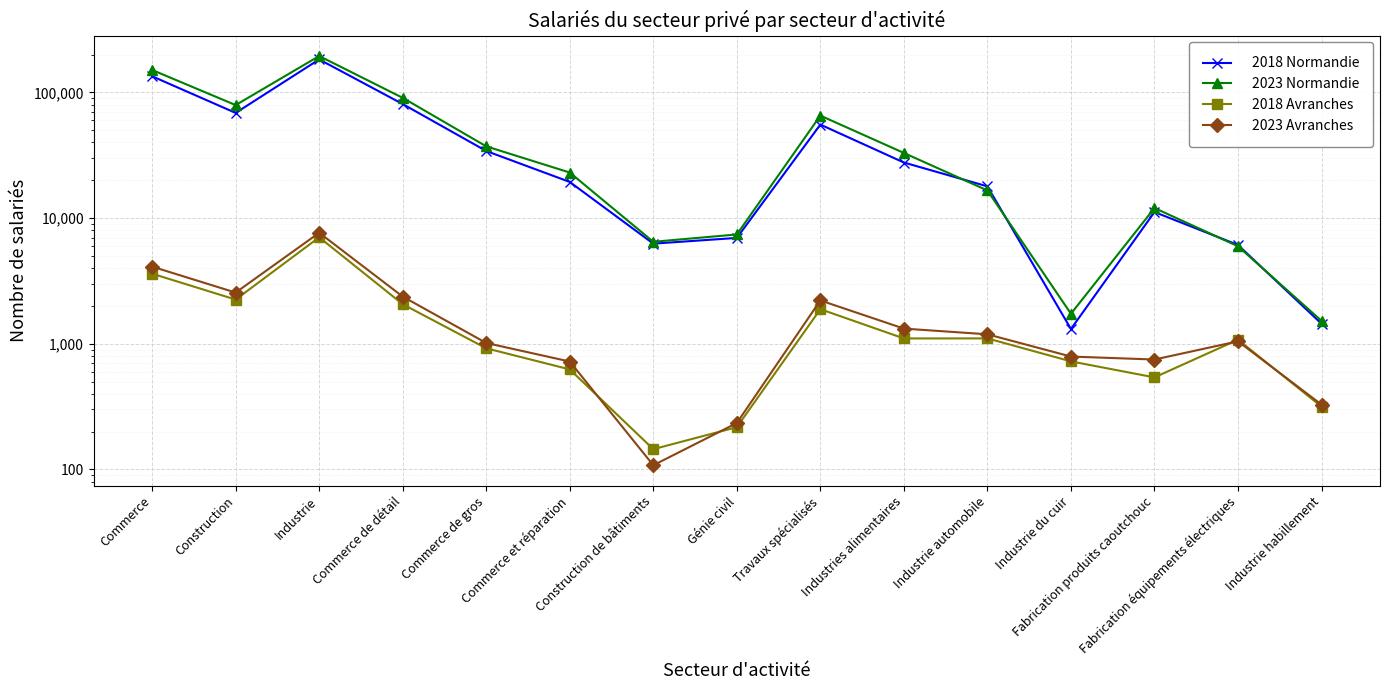

What is the lowest value of the 2018 Normandie series?

1310